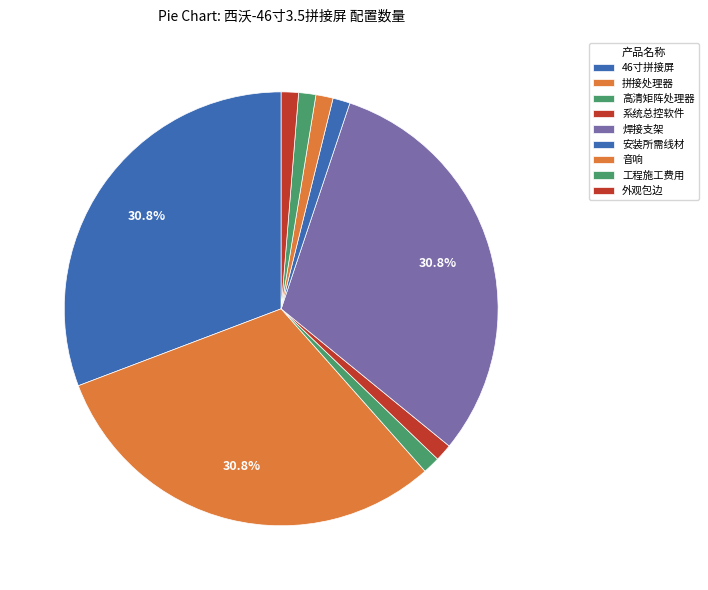

How many slices are in this pie chart?

9